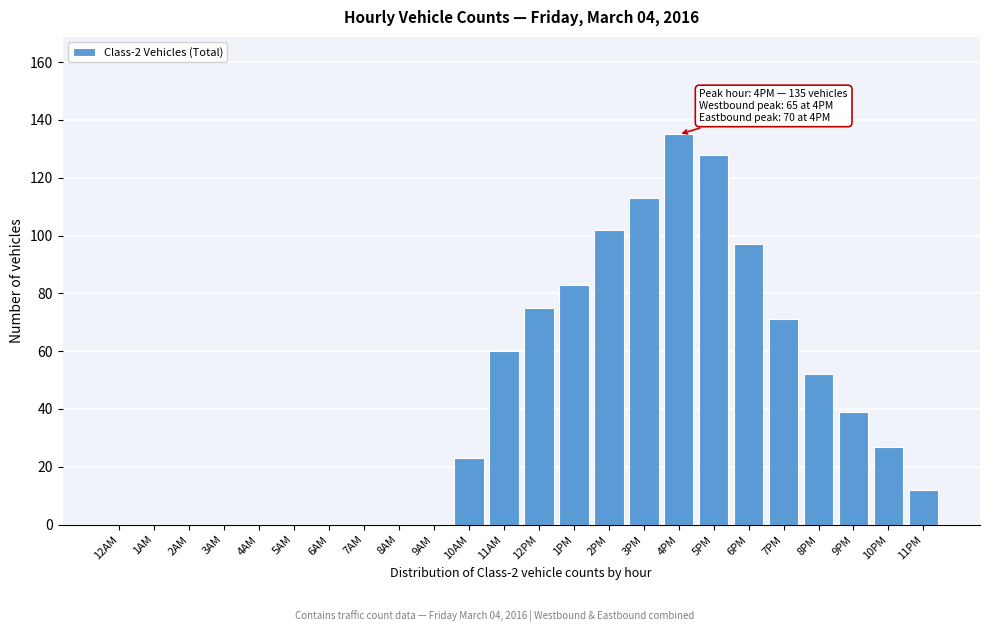

Reading left to right, extract all data points from this chart.

12AM=0	1AM=0	2AM=0	3AM=0	4AM=0	5AM=0	6AM=0	7AM=0	8AM=0	9AM=0	10AM=23	11AM=60	12PM=75	1PM=83	2PM=102	3PM=113	4PM=135	5PM=128	6PM=97	7PM=71	8PM=52	9PM=39	10PM=27	11PM=12